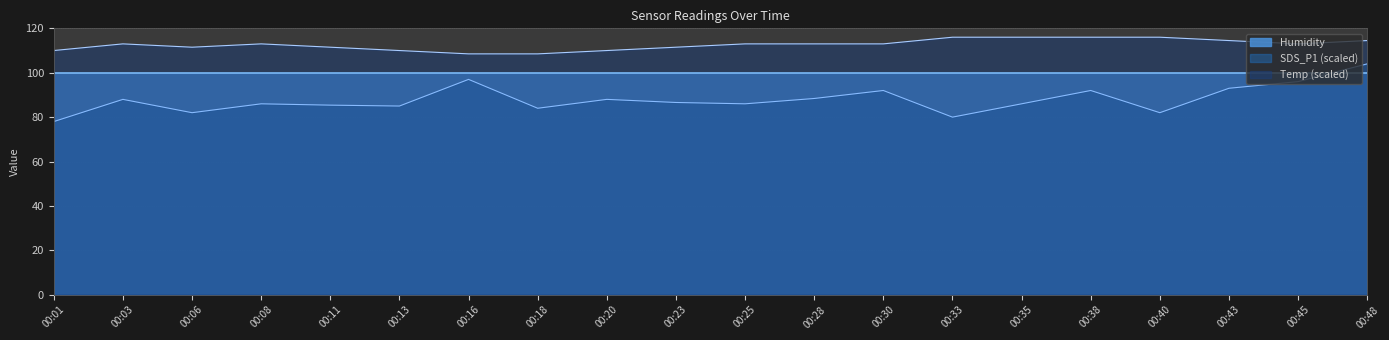

What is the minimum value shown in the chart?

78.0